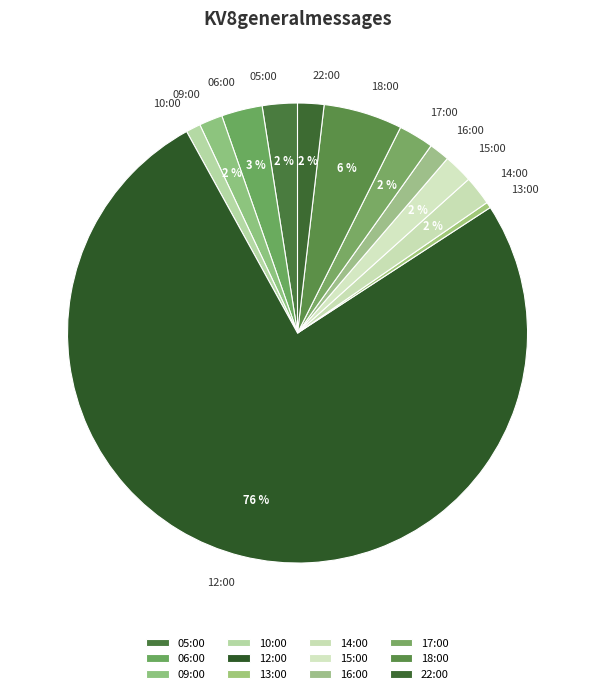

How many segments does this pie chart have?

12